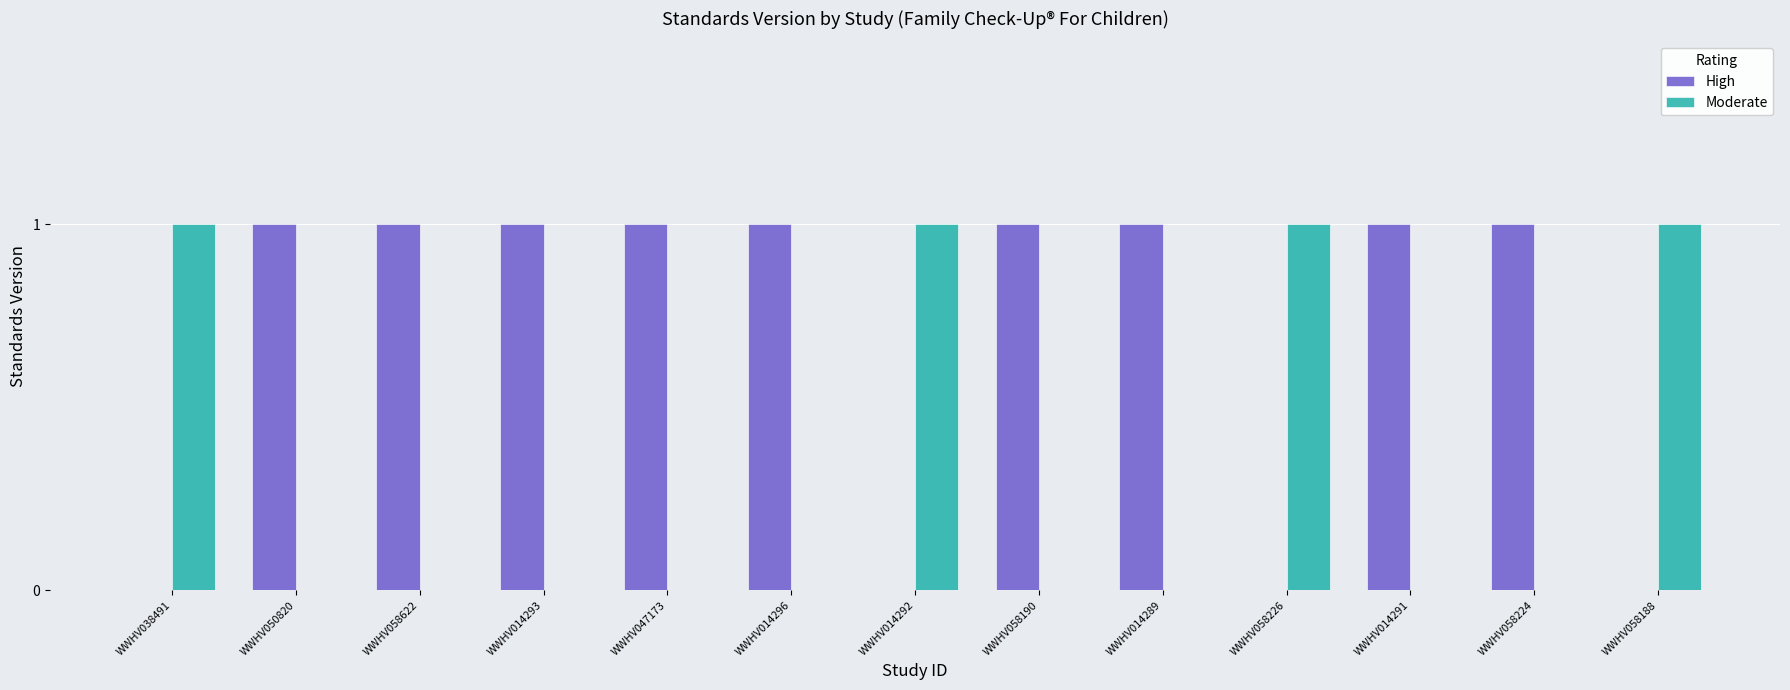

True or false: High has a value of 1 at WWHV047173.

True